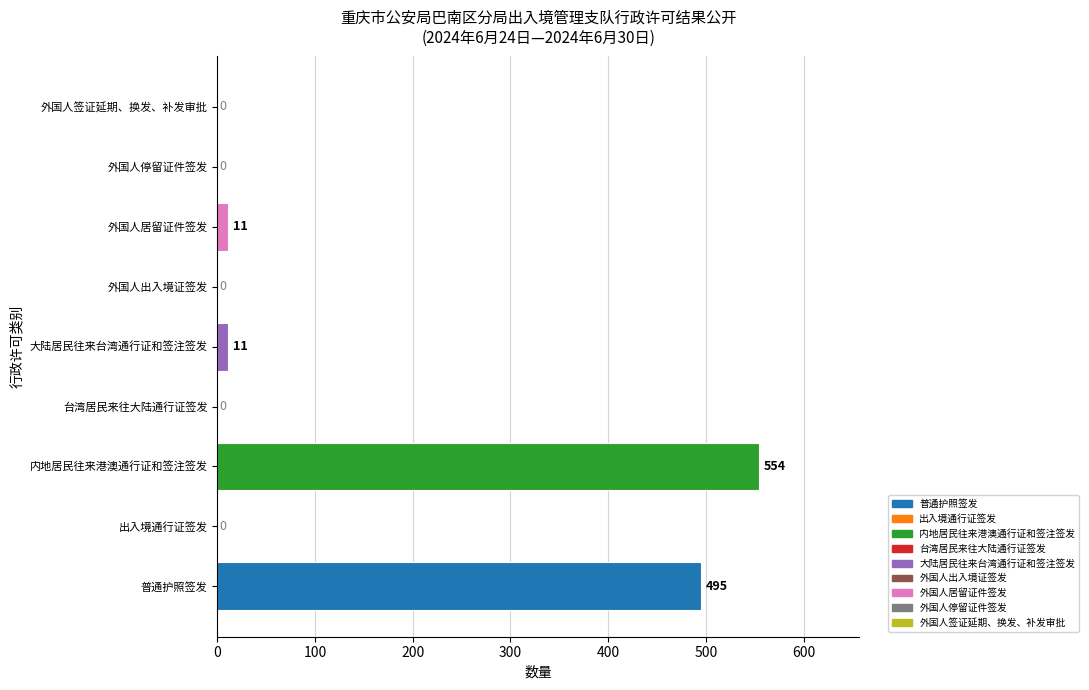

How many series are shown in this chart?

1